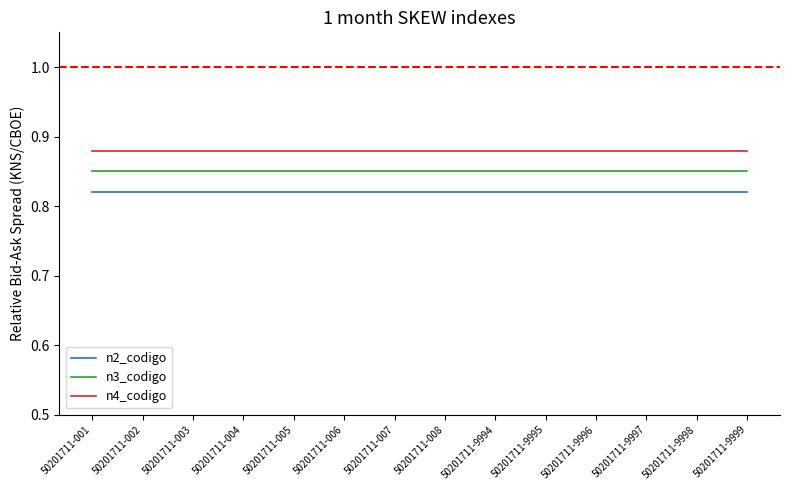

The n2_codigo series shows 1.1 at 50201711-9997. True or false?

False